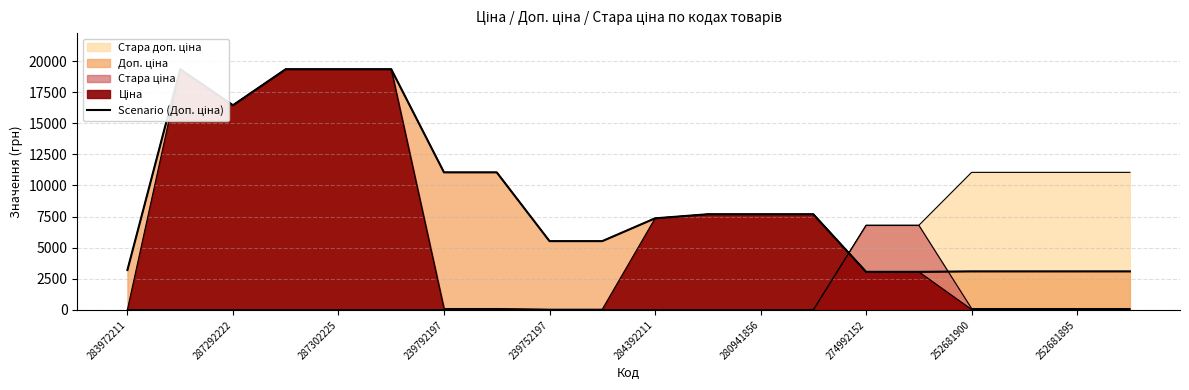

What is the maximum value shown in the chart?

19343.1